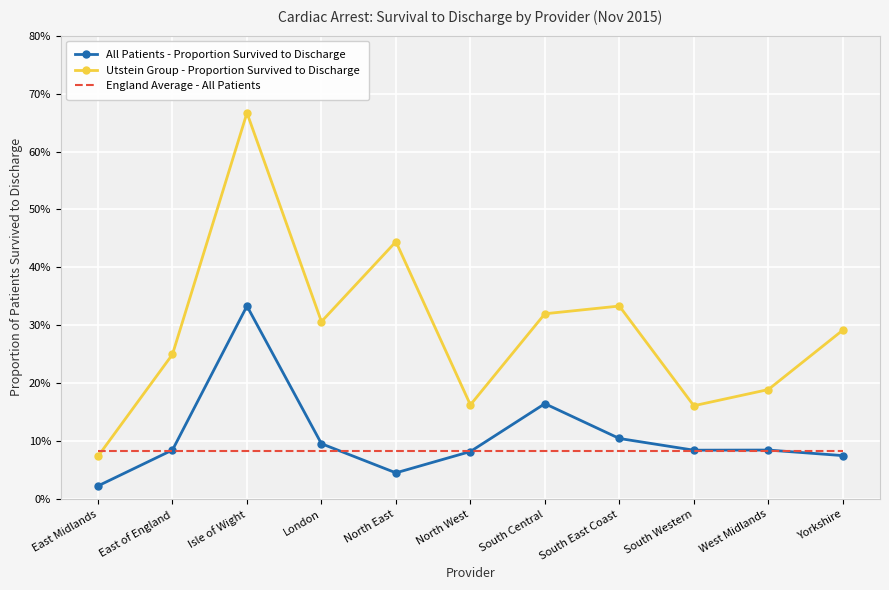

At which category is the sum across all series the highest?

Isle of Wight